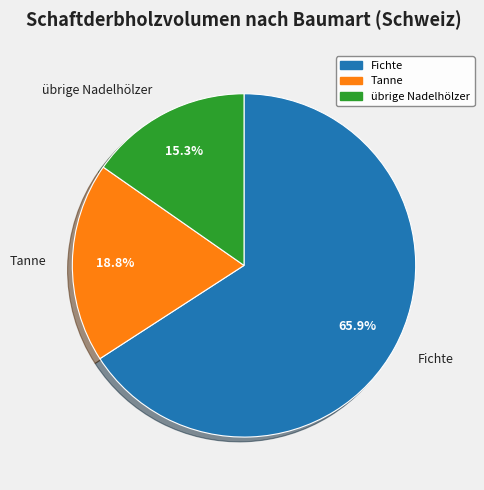

What is the majority slice?

Fichte